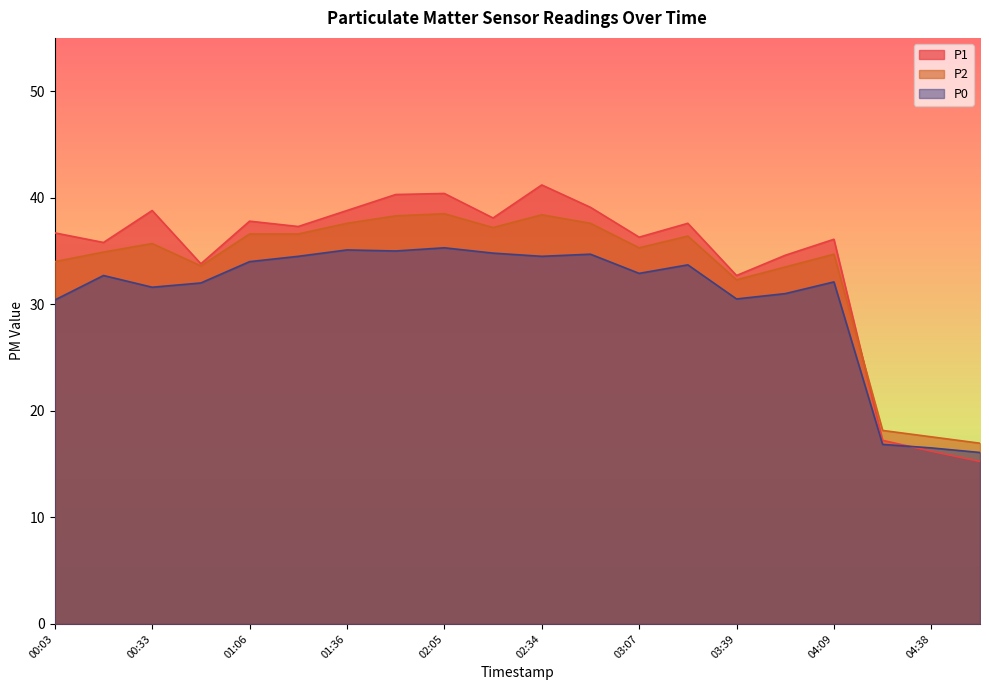

How many data points in P0 are above 32?

12